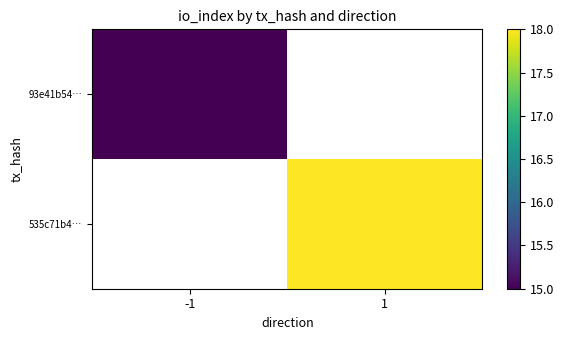

What is the minimum value shown in the chart?

15.0